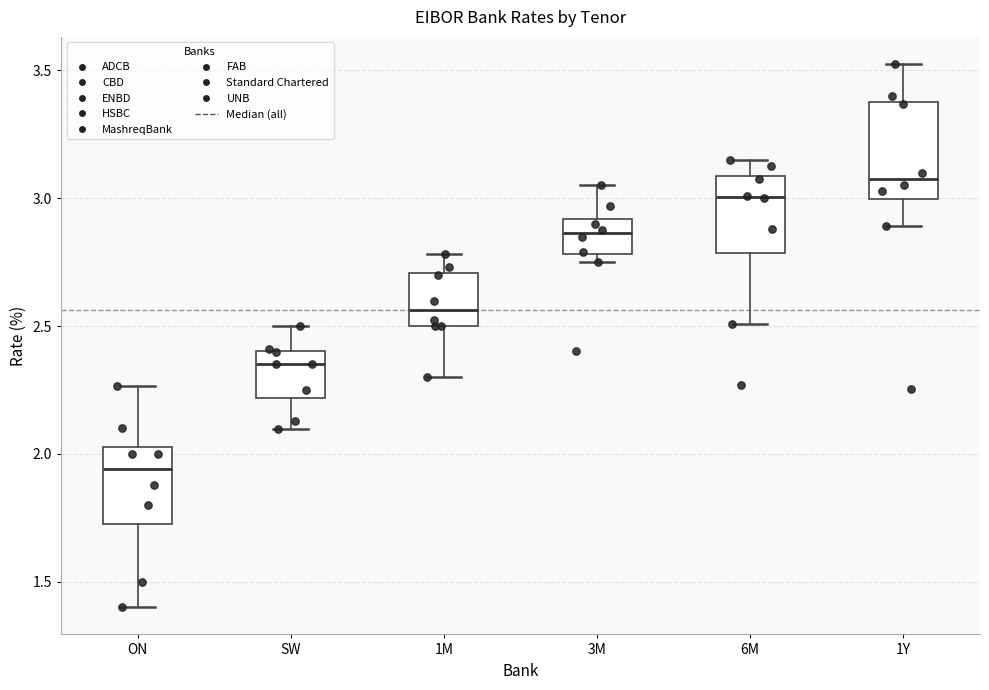

Reading left to right, transcribe this box plot: for each box, give where its median line is, the range the box spans, and where its two whiskers end, as read against the y-axis. The values are not printed on the chart, so give them approximately, as read against the axis.

ON: median 1.95, box 1.75 to 2.05, whiskers 1.40 to 2.25
SW: median 2.35, box 2.20 to 2.40, whiskers 2.10 to 2.50
1M: median 2.55, box 2.50 to 2.70, whiskers 2.30 to 2.80
3M: median 2.85, box 2.80 to 2.90, whiskers 2.75 to 3.05
6M: median 3.00, box 2.80 to 3.10, whiskers 2.50 to 3.15
1Y: median 3.10, box 3.00 to 3.40, whiskers 2.90 to 3.55